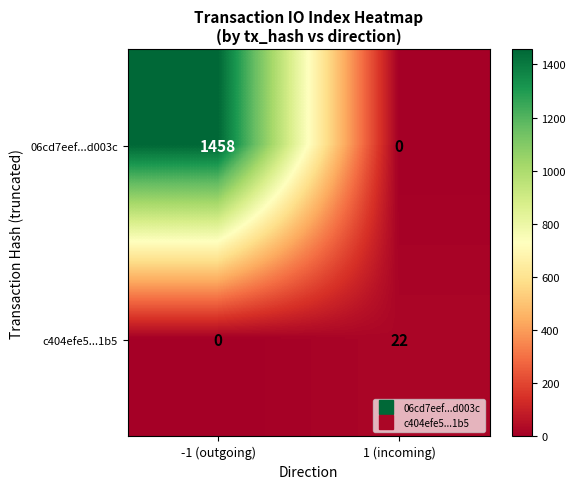

What is the maximum value shown in the chart?

1458